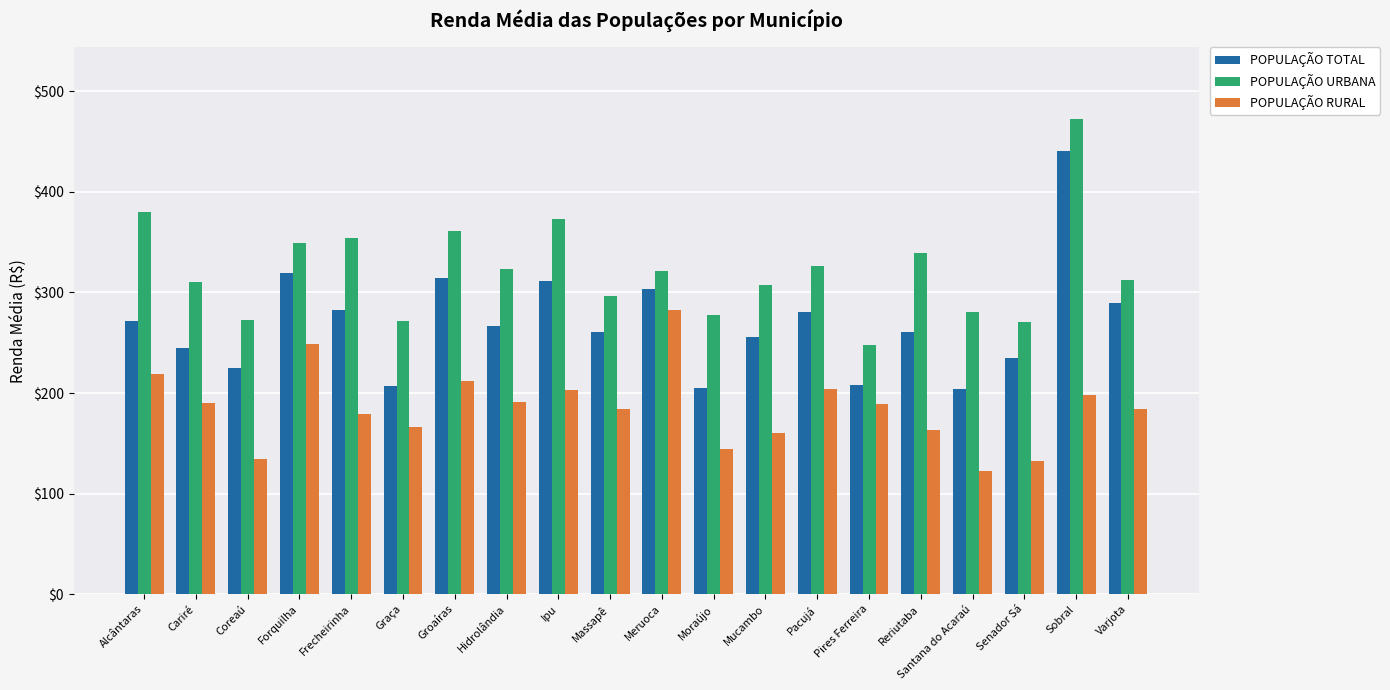

The value of POPULAÇÃO RURAL at Pires Ferreira is 188.6. True or false?

True